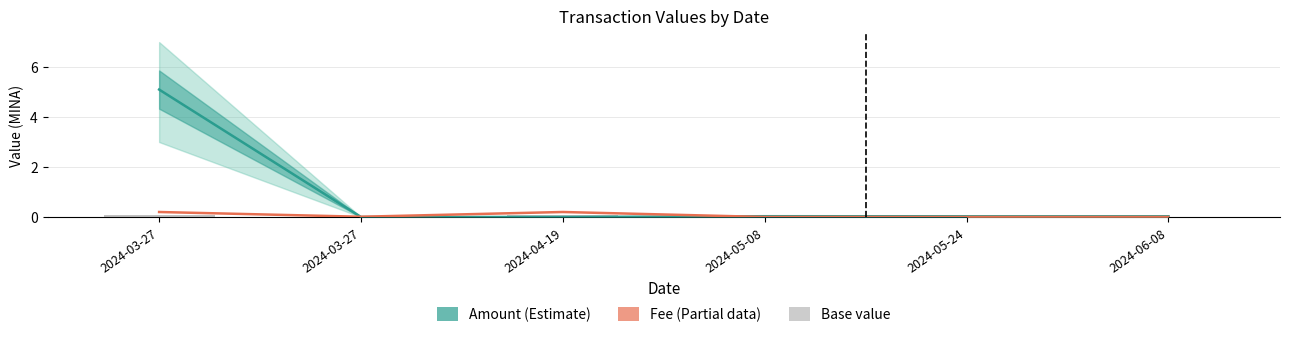

What is the difference between the second highest and minimum values in the Fee series?

0.2